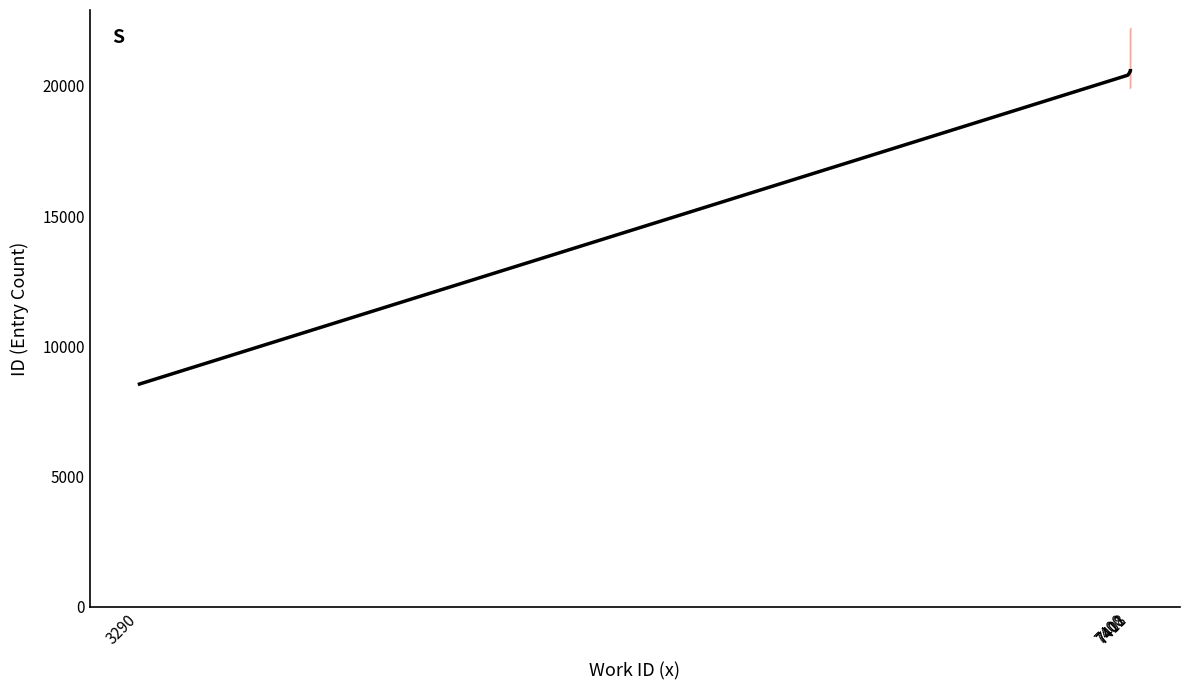

The value at 7400 is 20411. True or false?

True